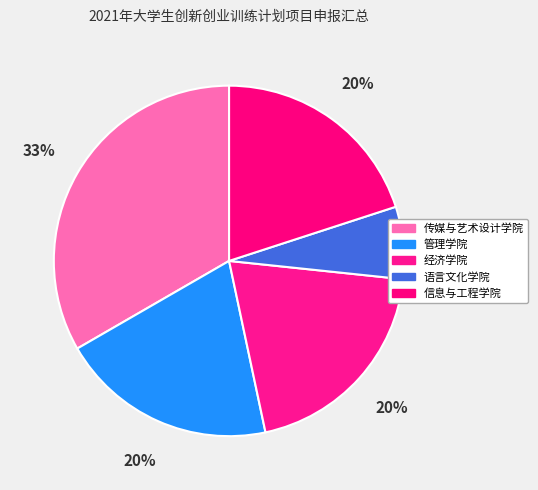

How many slices are in this pie chart?

5